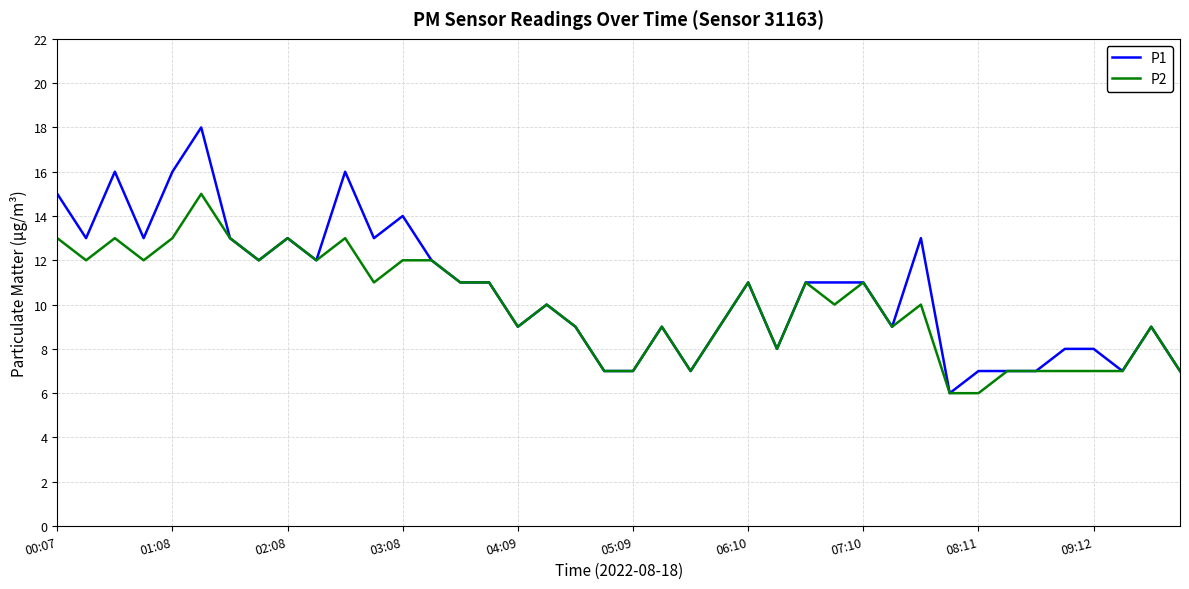

Rank the series by their maximum value, from lowest to highest.

P2, P1